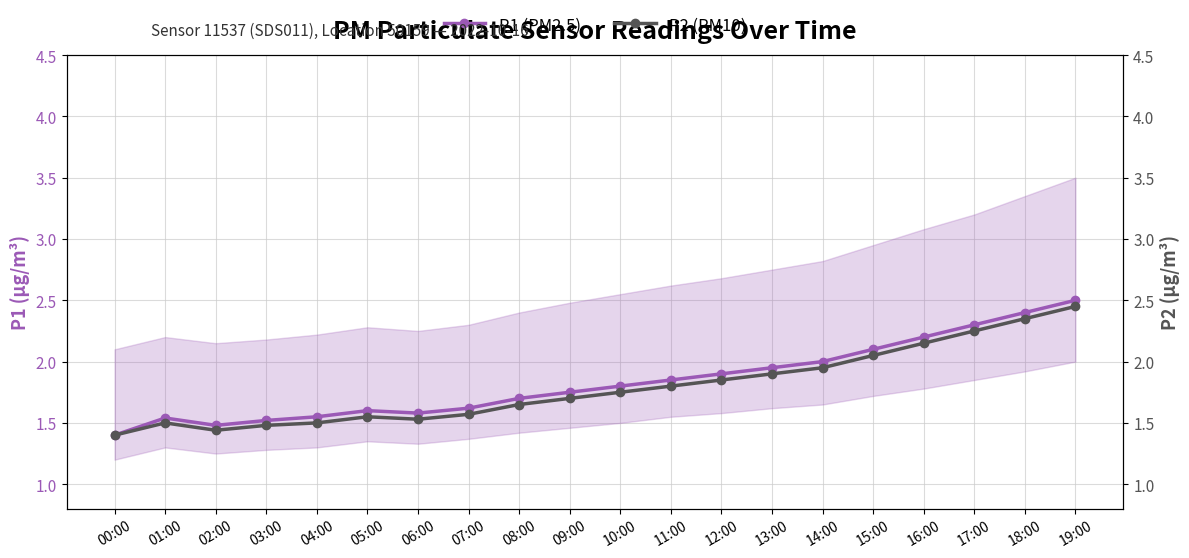

Which series has the widest spread of values?

P1 (PM2.5)